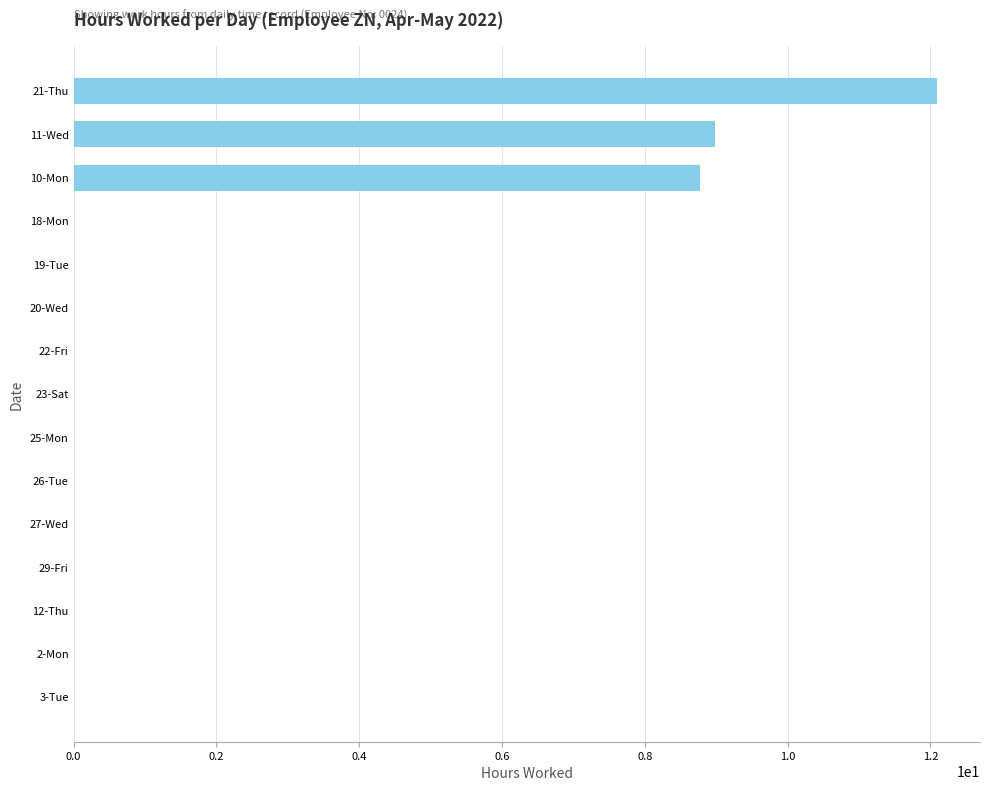

Reading top to bottom, list all the values displayed in this chart.

21-Thu=12.1	11-Wed=9.0	10-Mon=8.8	18-Mon=0.0	19-Tue=0.0	20-Wed=0.0	22-Fri=0.0	23-Sat=0.0	25-Mon=0.0	26-Tue=0.0	27-Wed=0.0	29-Fri=0.0	12-Thu=0.0	2-Mon=0.0	3-Tue=0.0